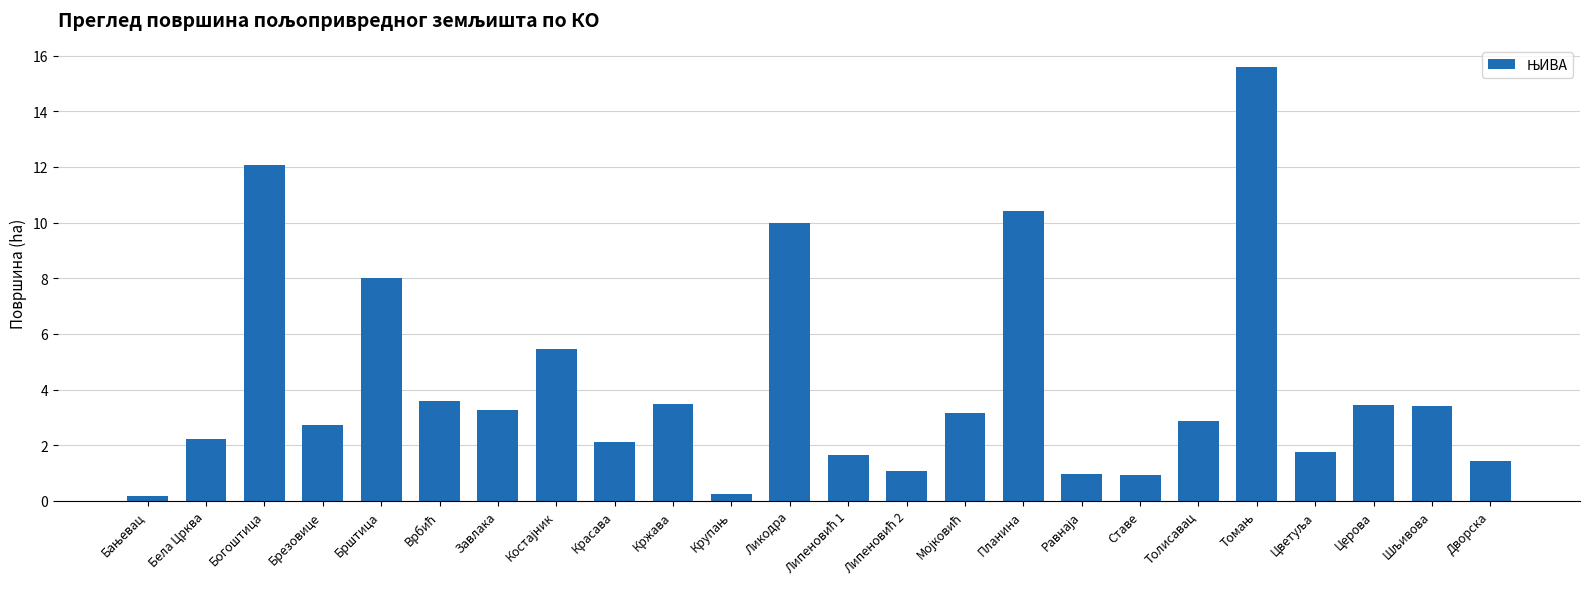

What is the change in value from Ставе to Толисавац?

+2.0